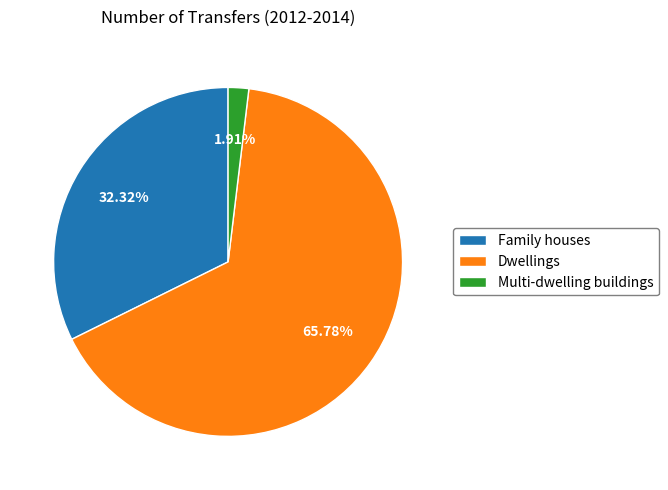

Combined, what portion of the pie is Dwellings and Family houses?

98.1%